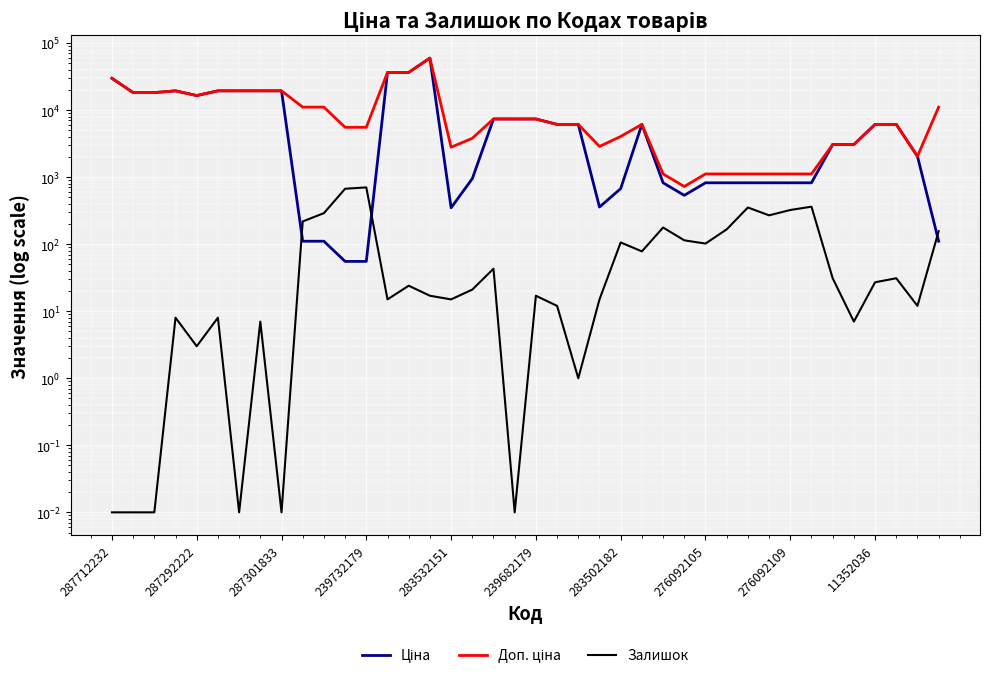

True or false: Ціна has a value of 22.8 at 11.

False